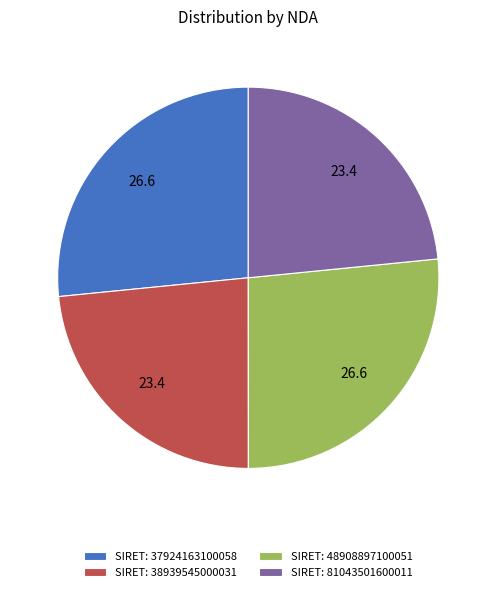

Is it true that SIRET: 38939545000031 is 11% of the pie?

False